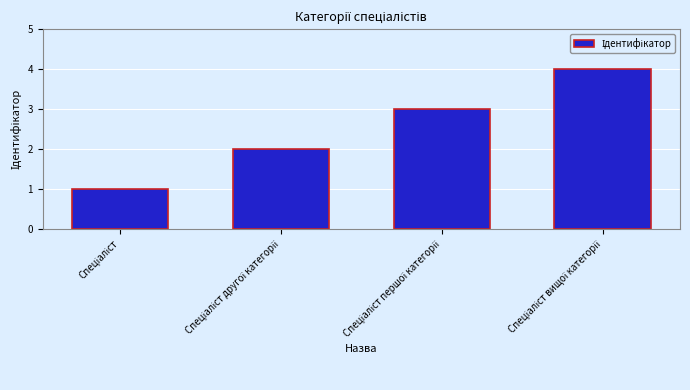

What is the value of the 1st bar from the left?

1